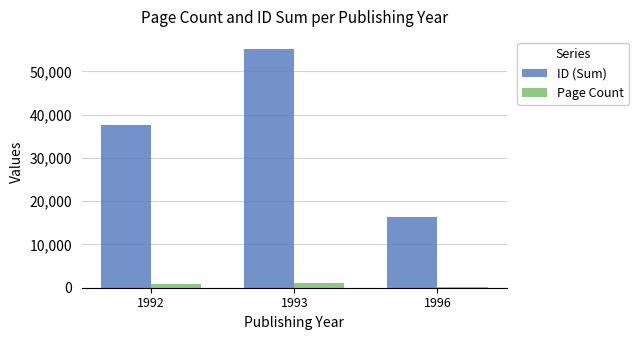

Between 1992 and 1996, which series saw the biggest shift?

ID (Sum)